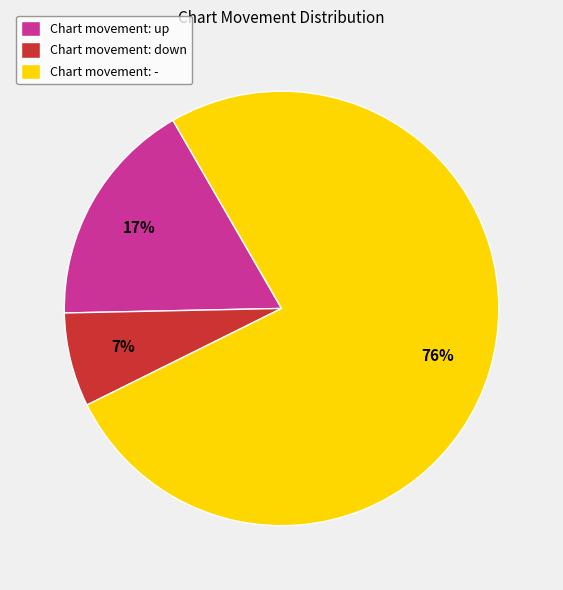

How many slices are in this pie chart?

3